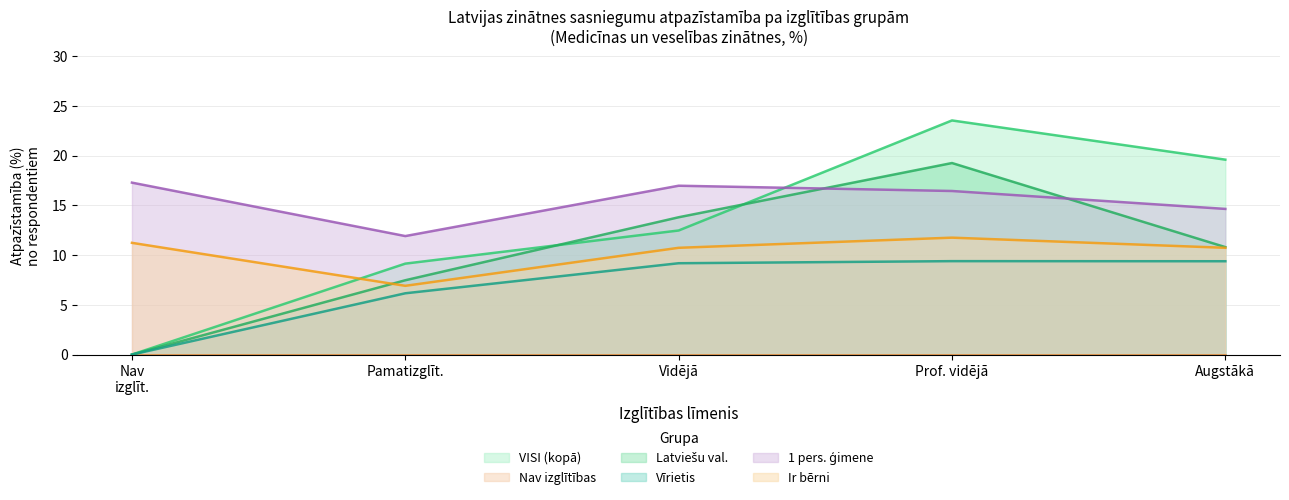

How many intersections are there between VISI and Pamatizglītība?

2